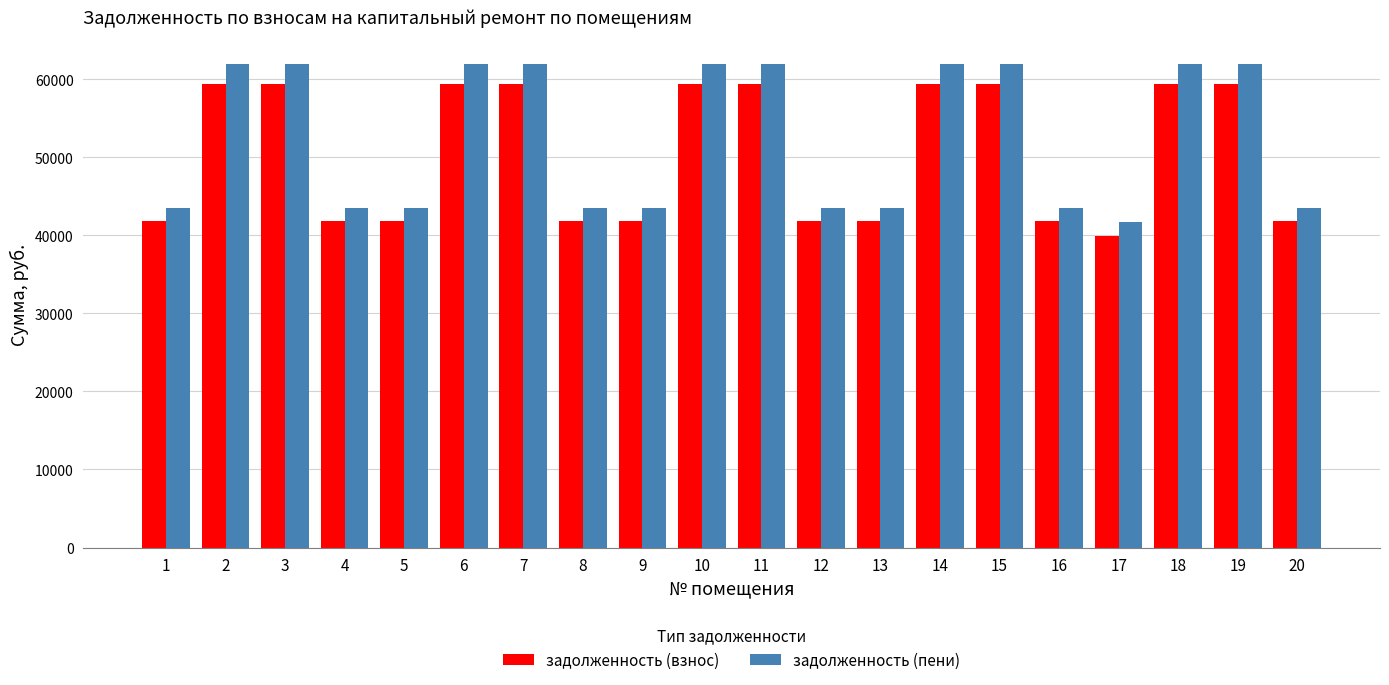

How many groups of bars are there?

20